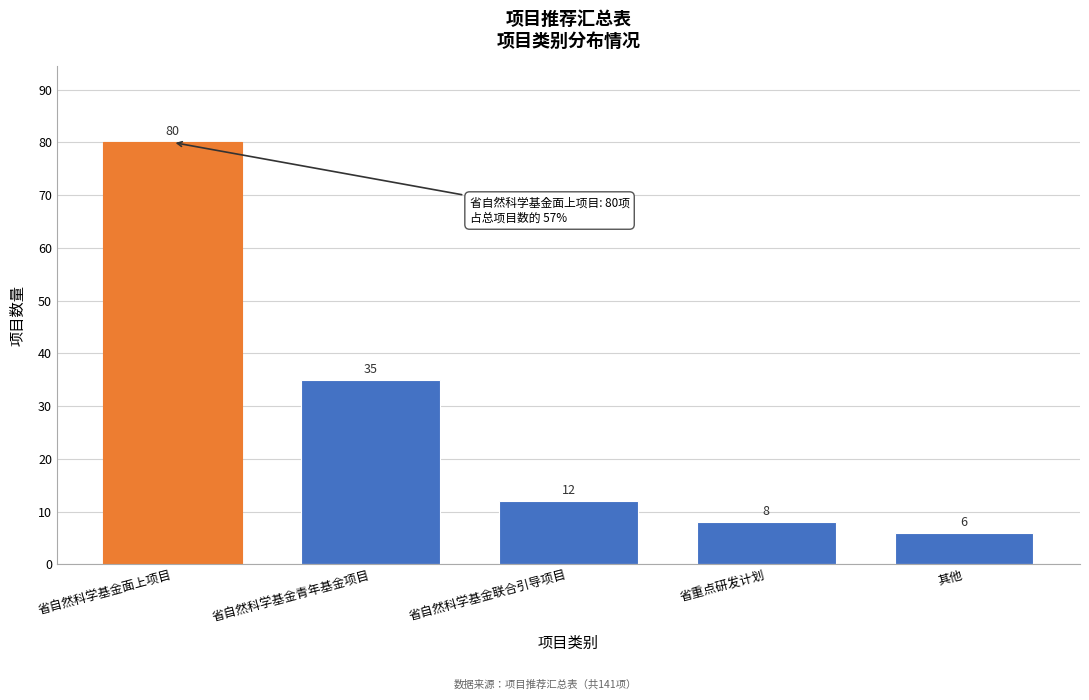

Reading right to left, list all the values displayed in this chart.

其他=6	省重点研发计划=8	省自然科学基金联合引导项目=12	省自然科学基金青年基金项目=35	省自然科学基金面上项目=80